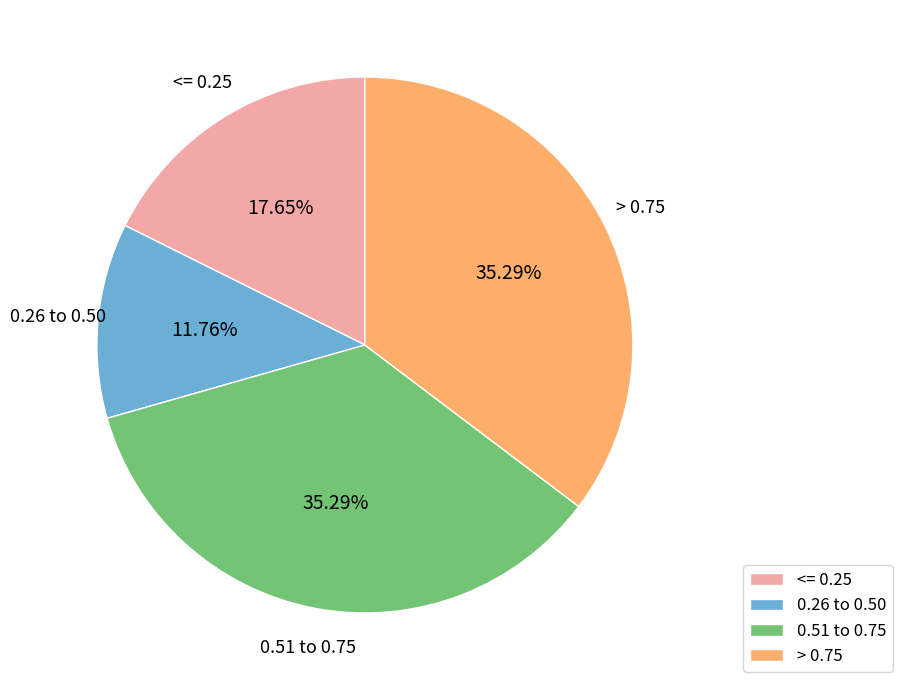

To the nearest percent, what is the difference between the largest and smallest slice percentages?

24%